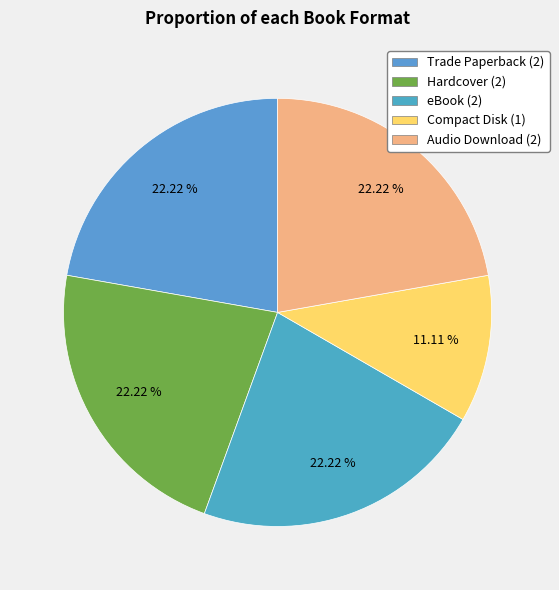

What is the smallest slice in the pie chart?

Compact Disk